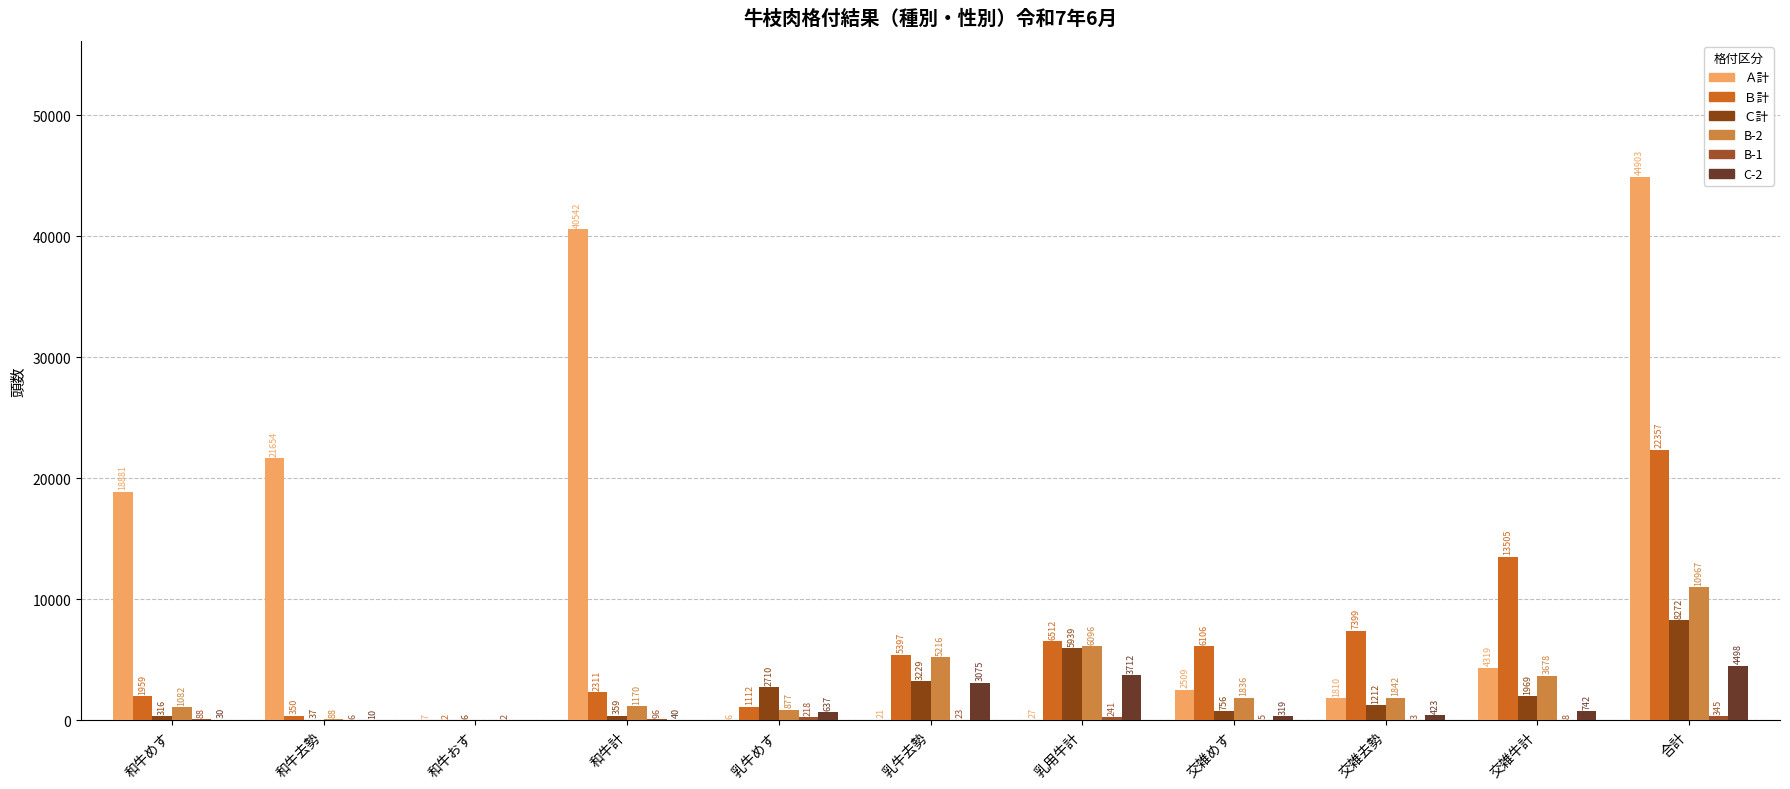

What value does the C-2 series have at 合計, to the nearest 50?

4500